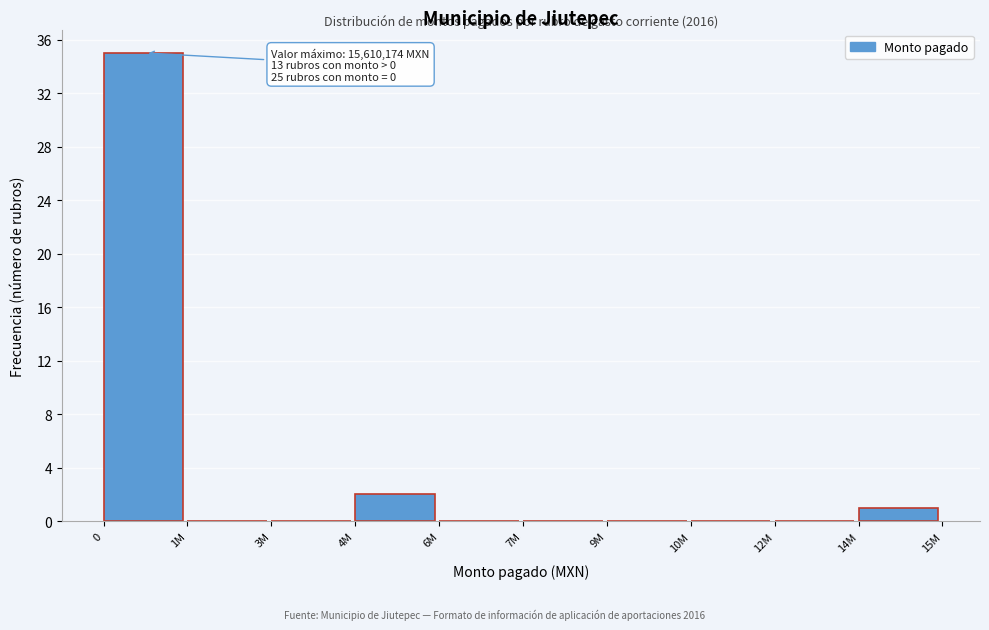

Reading right to left, list all the values displayed in this chart.

14M=1	12M=0	10M=0	9M=0	7M=0	6M=0	4M=2	3M=0	1M=0	0=35